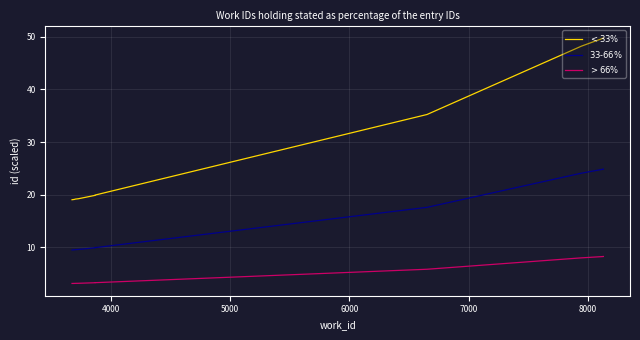

True or false: $>66\%$ has more than 0 interior local peaks.

False